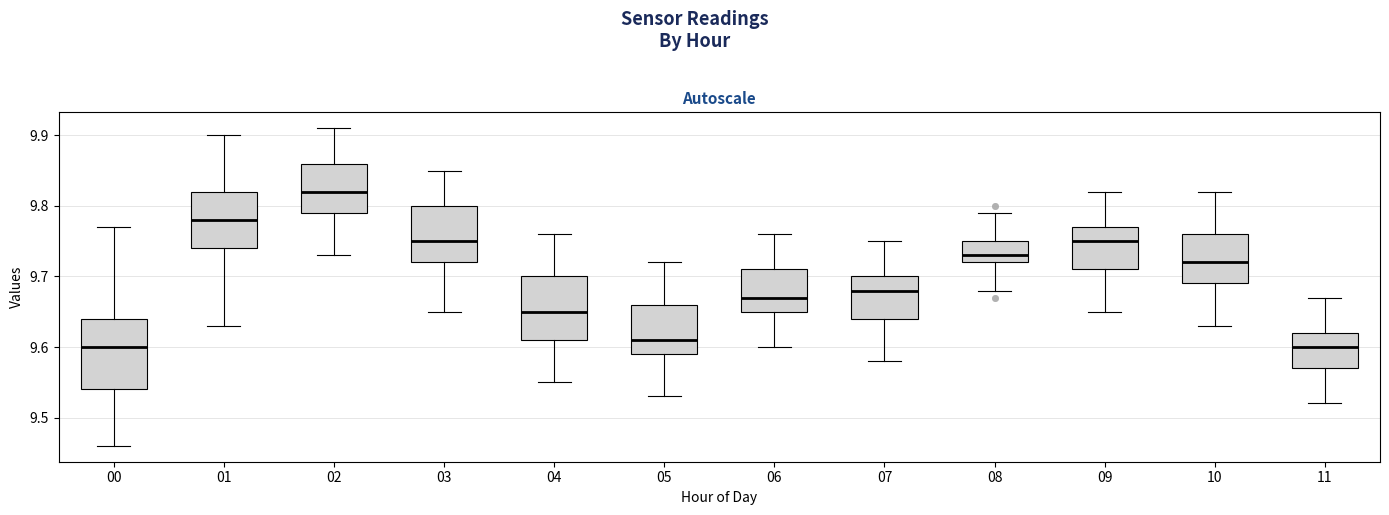

Reading left to right, transcribe this box plot: for each box, give where its median line is, the range the box spans, and where its two whiskers end, as read against the y-axis. The values are not printed on the chart, so give them approximately, as read against the axis.

00: median 9.60, box 9.54 to 9.64, whiskers 9.46 to 9.77
01: median 9.78, box 9.74 to 9.82, whiskers 9.63 to 9.90
02: median 9.82, box 9.79 to 9.86, whiskers 9.73 to 9.91
03: median 9.75, box 9.72 to 9.80, whiskers 9.65 to 9.85
04: median 9.65, box 9.61 to 9.70, whiskers 9.55 to 9.76
05: median 9.61, box 9.59 to 9.66, whiskers 9.53 to 9.72
06: median 9.67, box 9.65 to 9.71, whiskers 9.60 to 9.76
07: median 9.68, box 9.64 to 9.70, whiskers 9.58 to 9.75
08: median 9.73, box 9.72 to 9.75, whiskers 9.68 to 9.79
09: median 9.75, box 9.71 to 9.77, whiskers 9.65 to 9.82
10: median 9.72, box 9.69 to 9.76, whiskers 9.63 to 9.82
11: median 9.60, box 9.57 to 9.62, whiskers 9.52 to 9.67